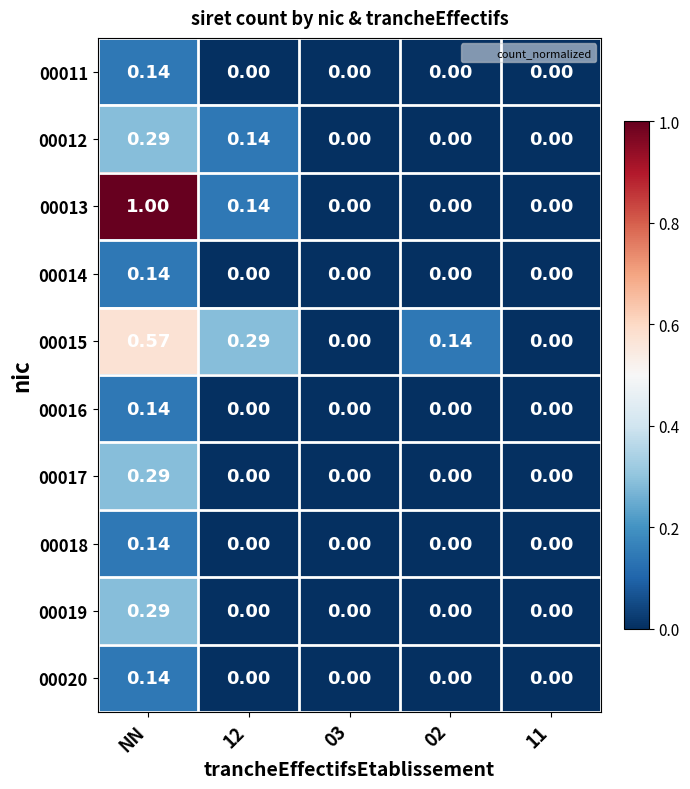

At which category is the sum across all series the highest?

NN